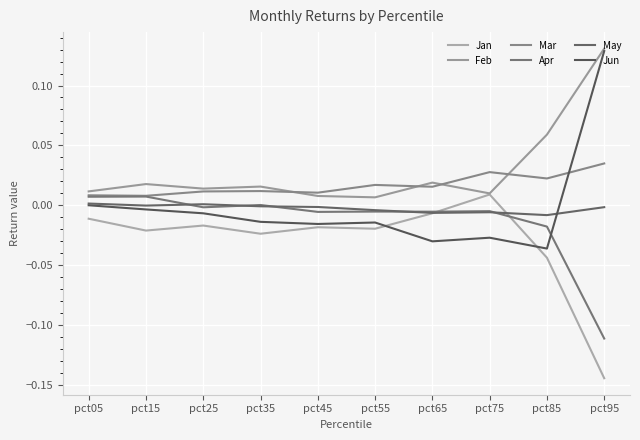

How many interior local valleys does the Jan series have?

3